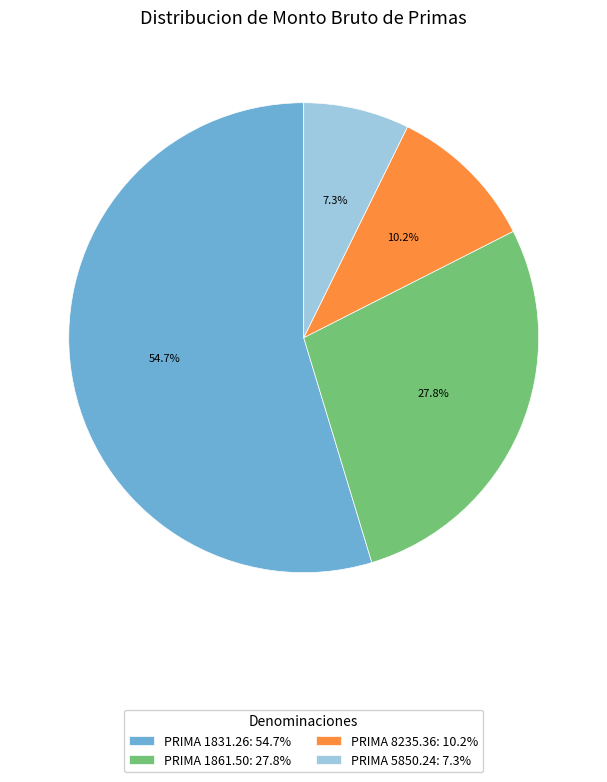

Which slice is the smallest?

PRIMA 5850.24: 7.3%